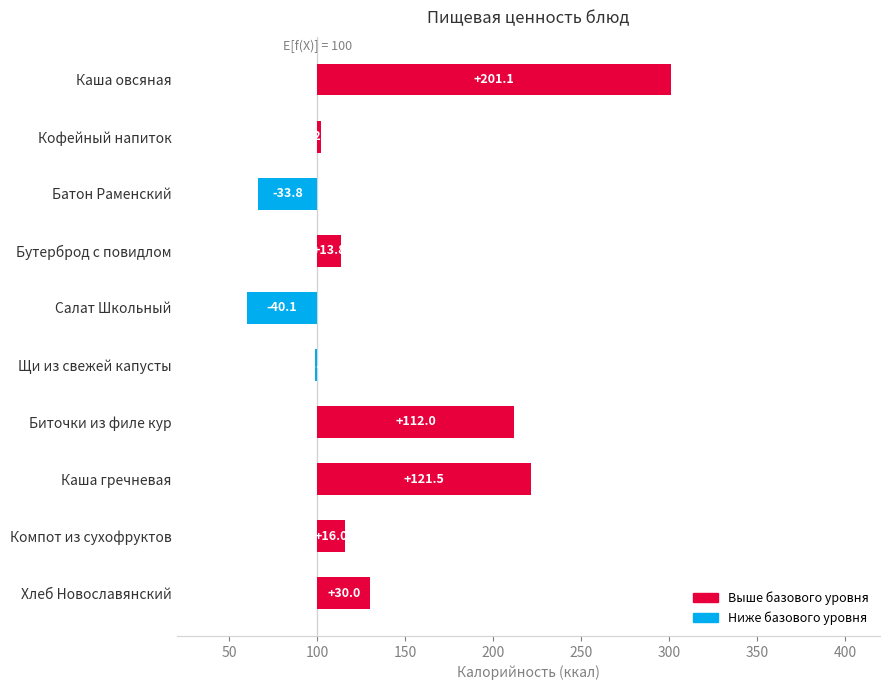

What is the label of the 9th bar from the left?

Компот из сухофруктов